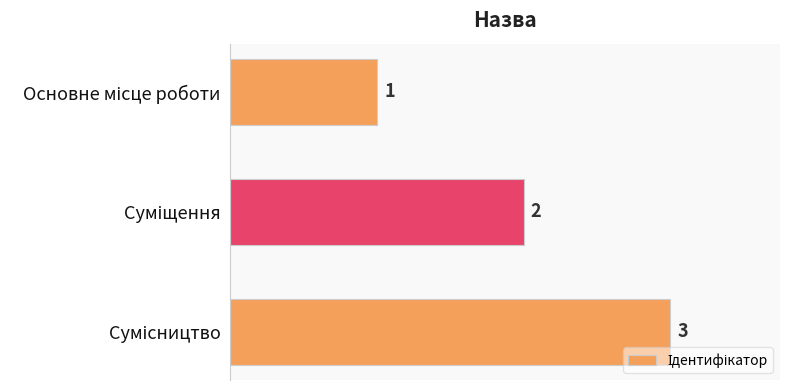

What is the value of the 1st bar from the top?

1